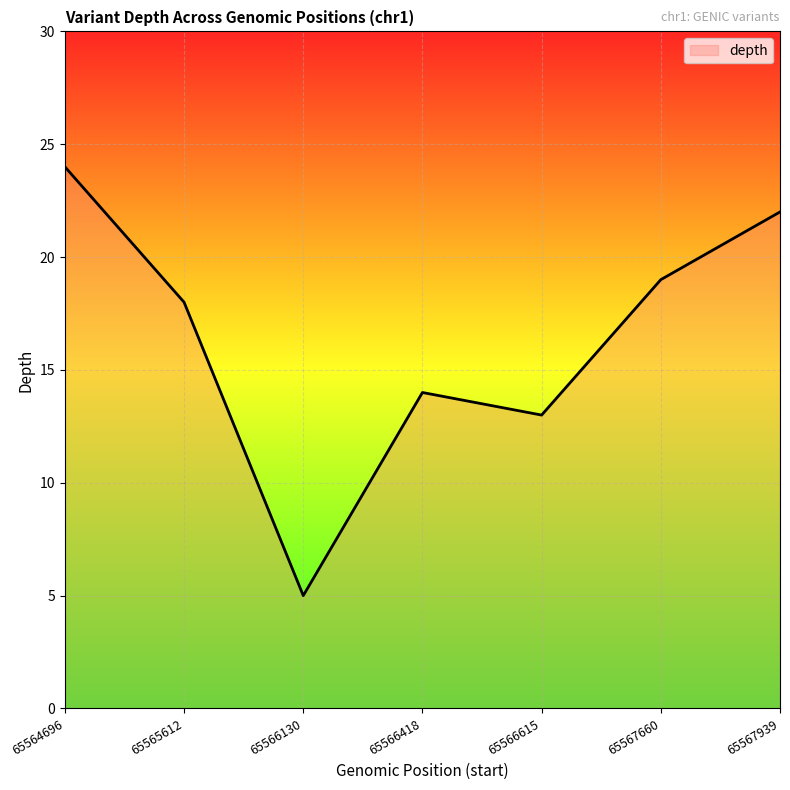

Rank the categories by value from highest to lowest.

65564696, 65567939, 65567660, 65565612, 65566418, 65566615, 65566130